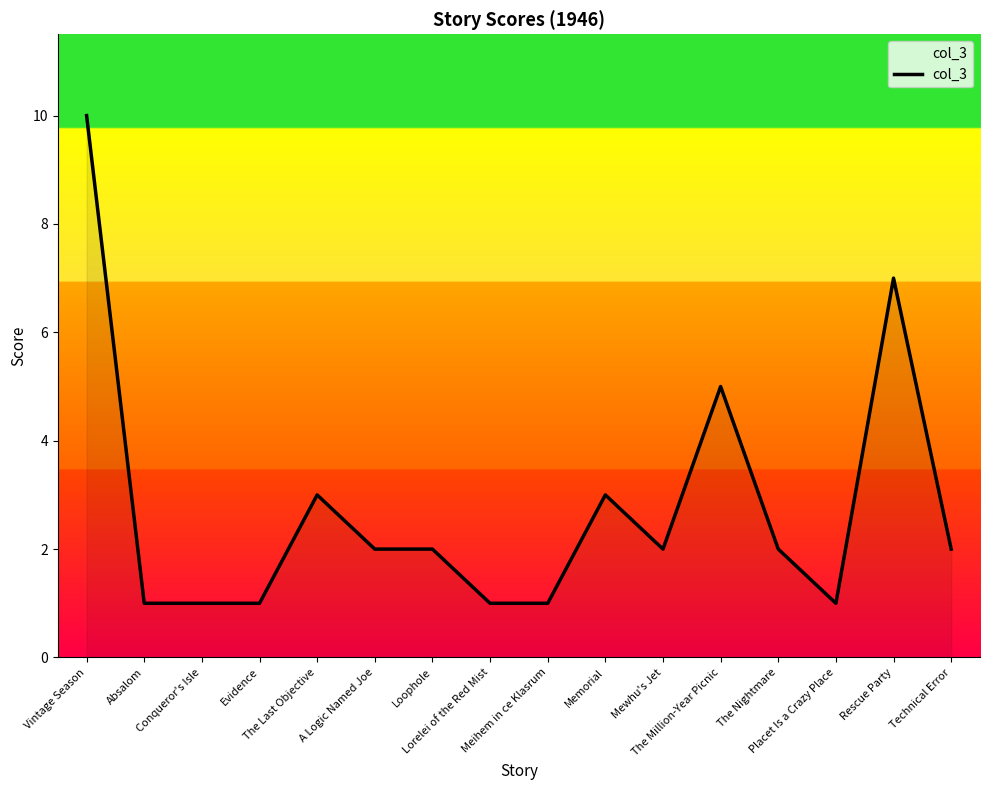

Count the values in the range 1 to 3.

13